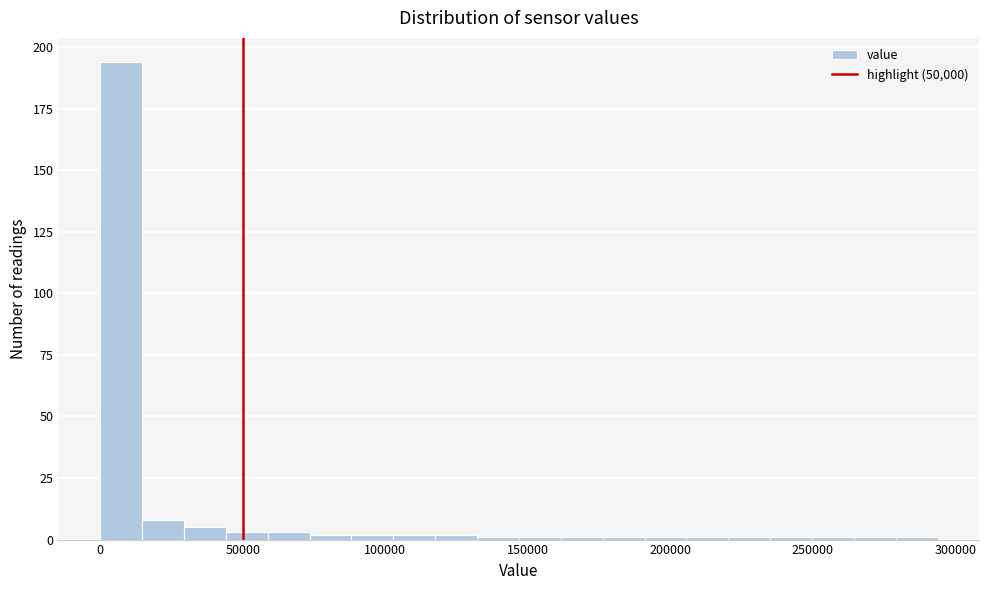

Read against the x-axis, roughly where is the centre of the tallest bar?

5000